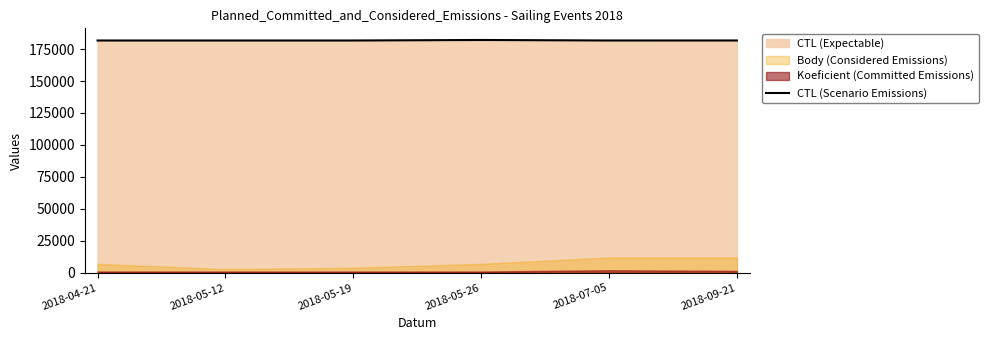

Reading left to right, list all the values displayed in this chart.

181704	181706	181707	182119	181711	181718